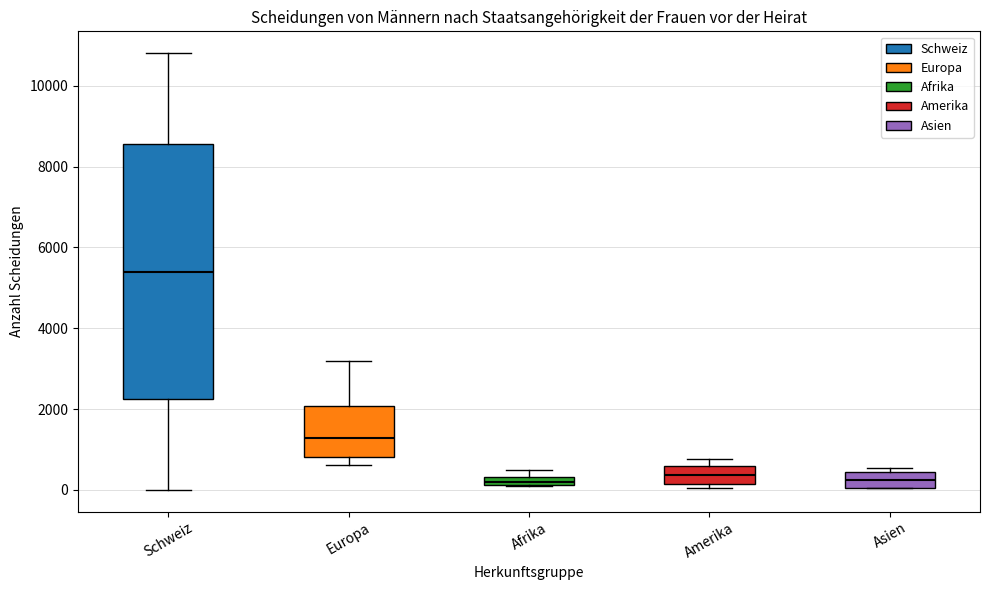

Where is the lower edge of the box for Afrika on the y-axis? The values are not printed on the chart, so give them approximately, as read against the axis.

200